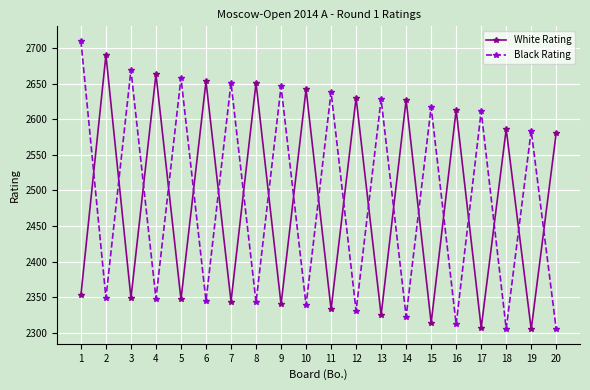

How many values in the Black Rating series are below 2584?

10